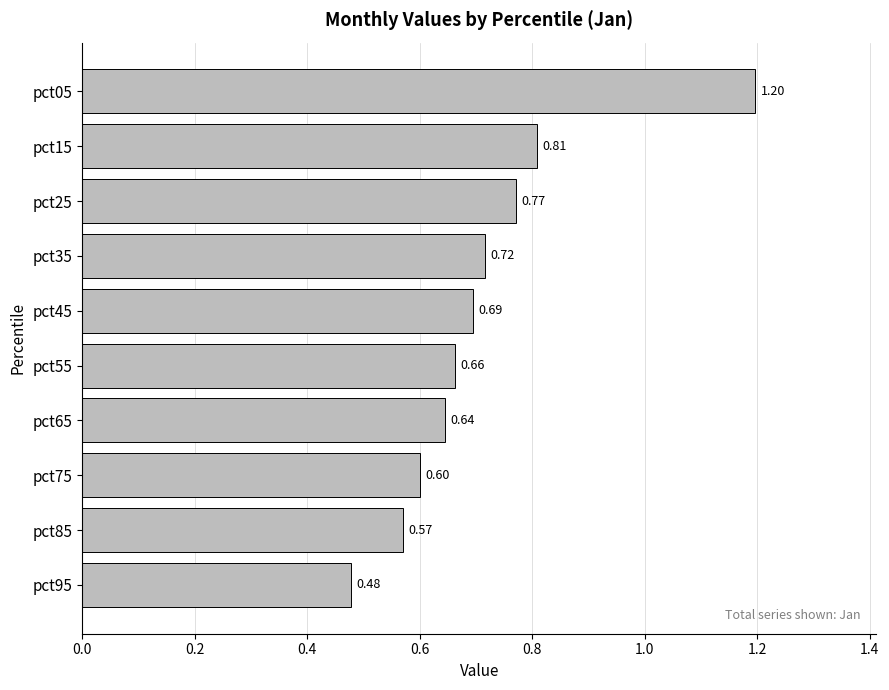

What is the sum of the values at pct35 and pct75?

1.3